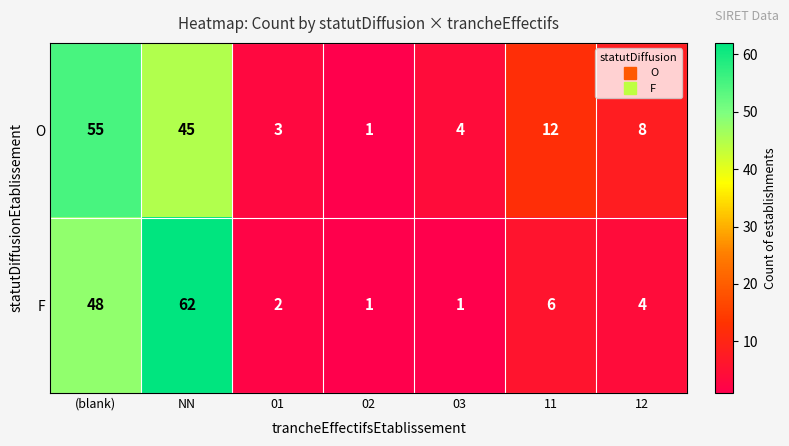

What is the sum of all O values?

128